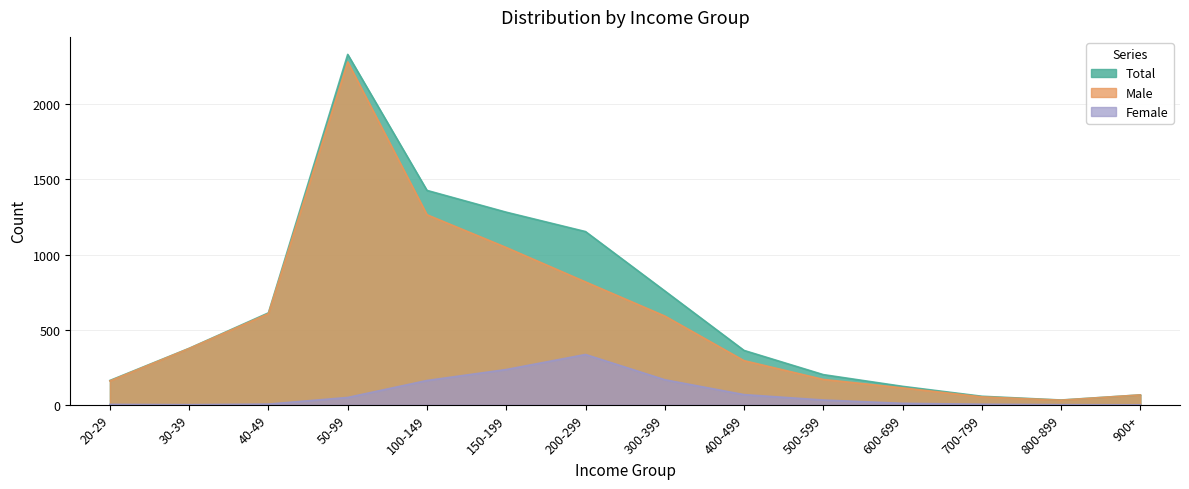

Between 50-99 and 300-399, which series saw the biggest shift?

Male